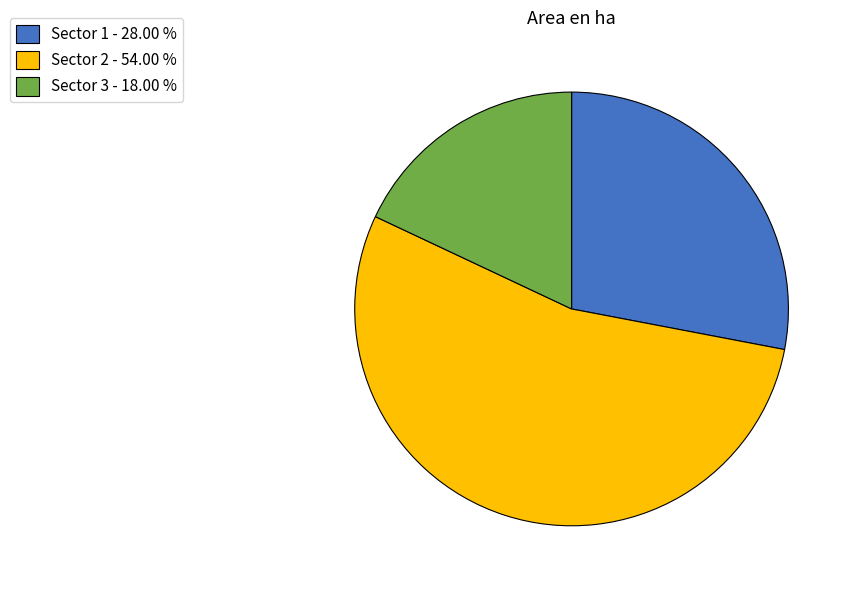

Which has a higher value, Sector 1 - 28.00 % or Sector 2 - 54.00 %?

Sector 2 - 54.00 %